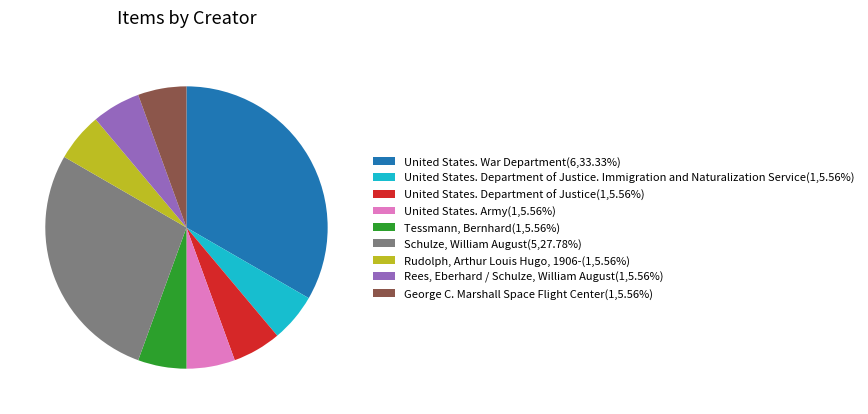

Is the sum of George C. Marshall Space Flight Center(1,5.56%) and Tessmann, Bernhard(1,5.56%) greater than half?

No